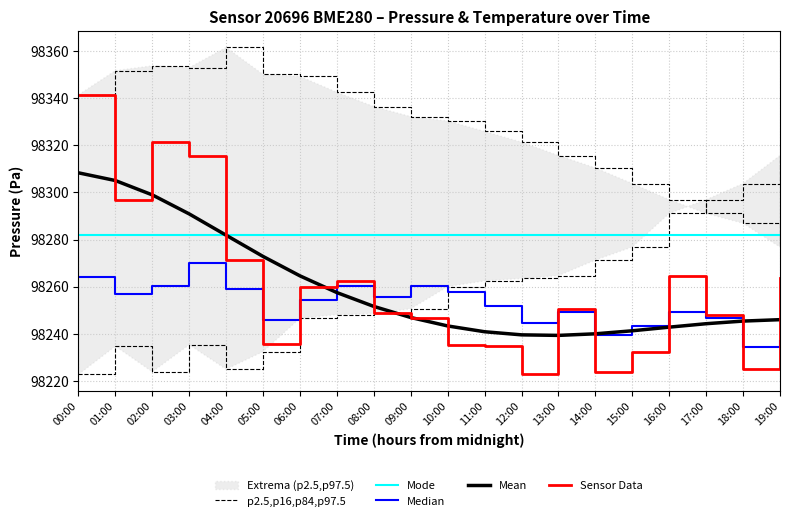

What is the label of the 20th point from the left?

19:00